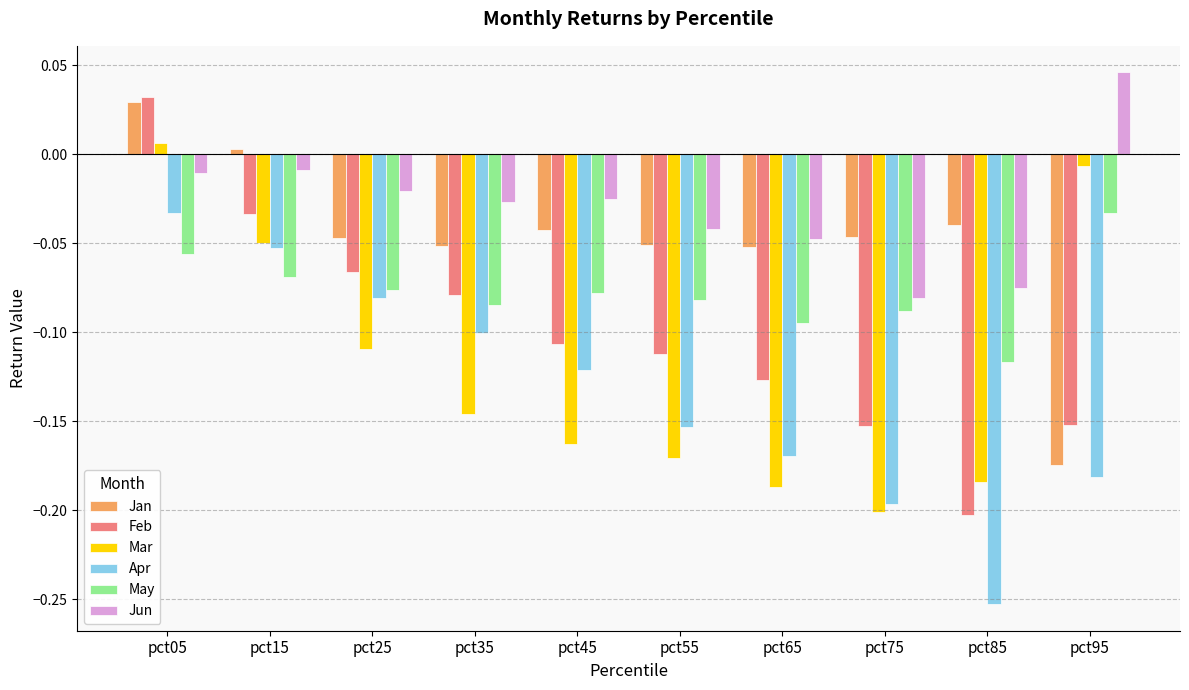

Which series has the largest range (max minus min)?

Feb